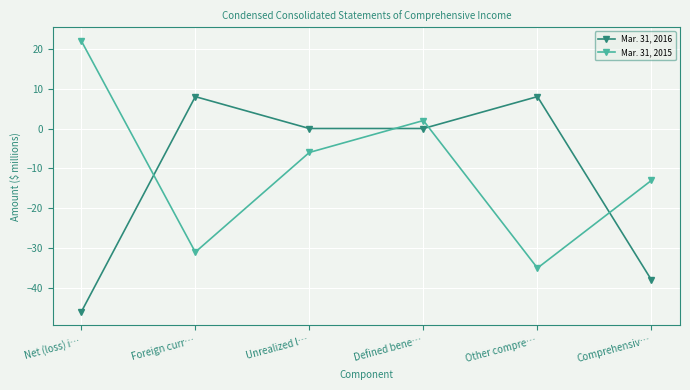

What is the sum of all Mar. 31, 2016 values?

-68